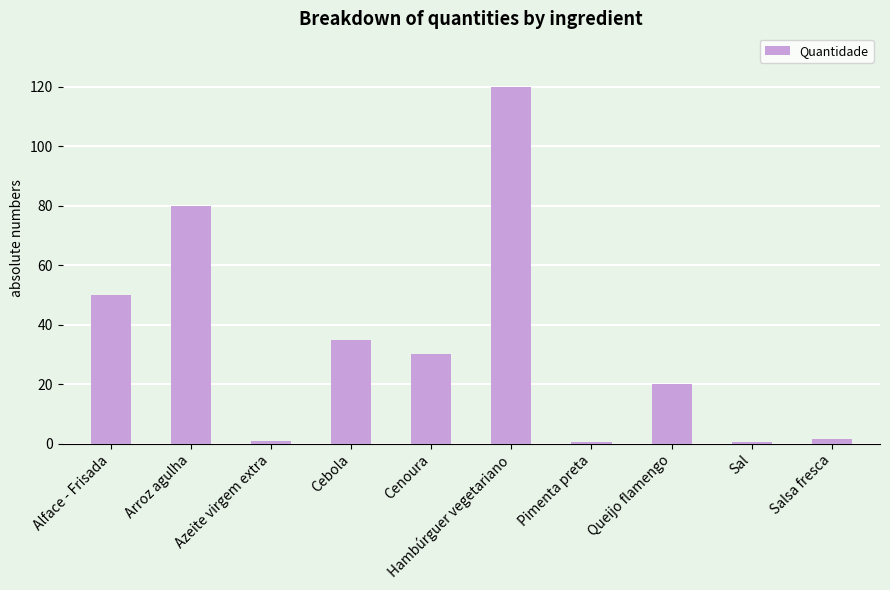

How many bars are there in total?

10